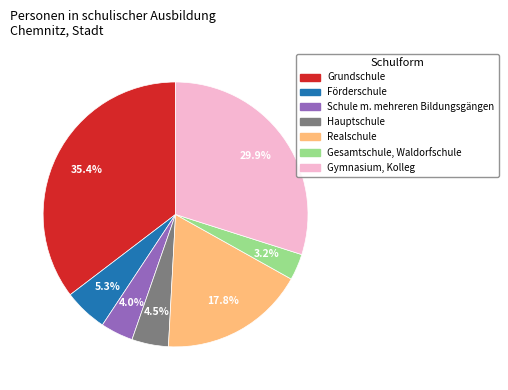

Between Gymnasium, Kolleg and Gesamtschule, Waldorfschule, which is larger?

Gymnasium, Kolleg